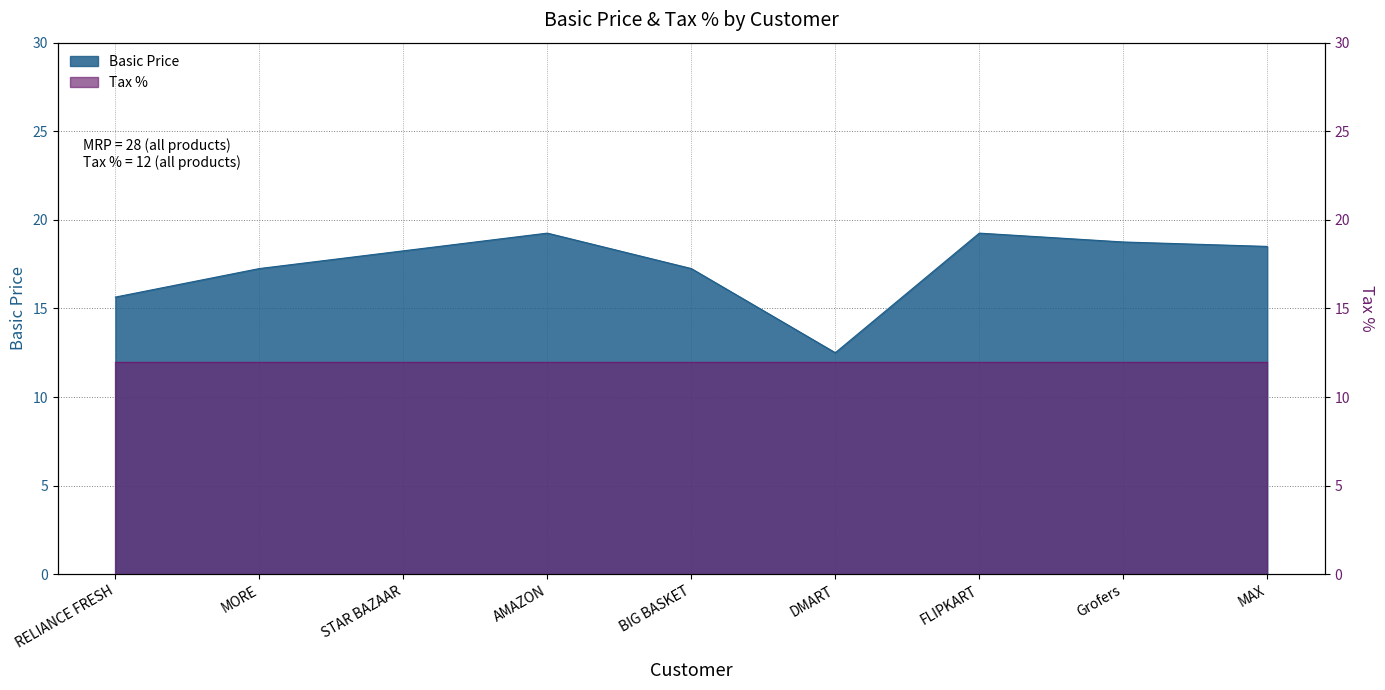

The chart shows a value of 19.2 at AMAZON. True or false?

True